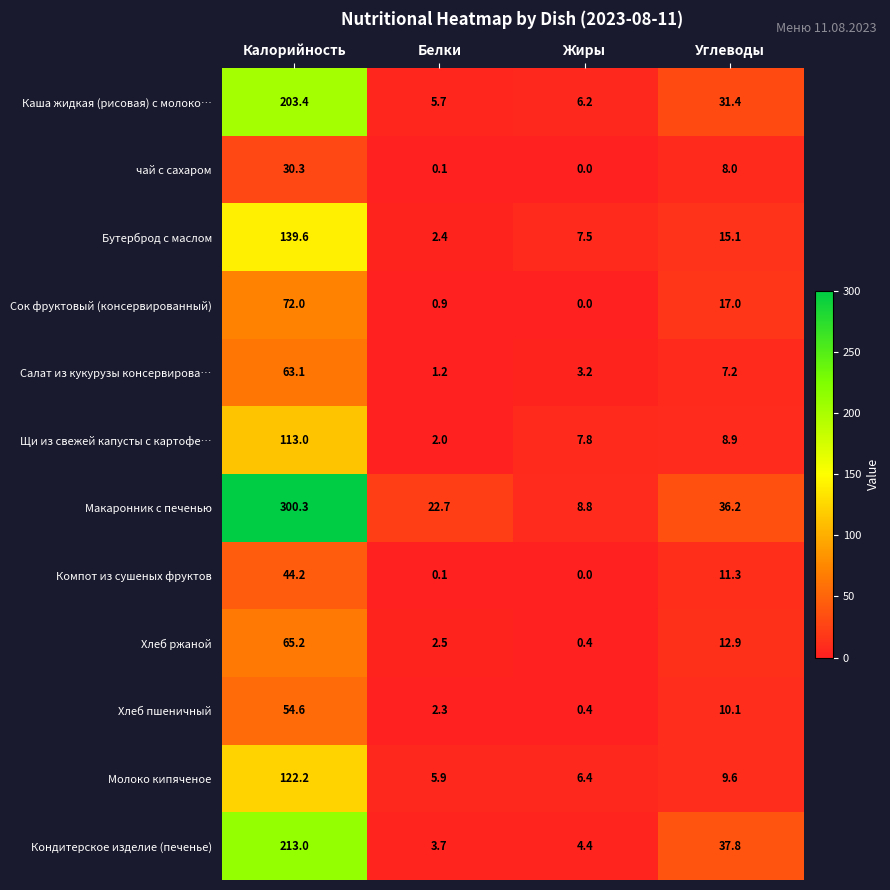

At which category does the chart reach its minimum across all series?

Жиры